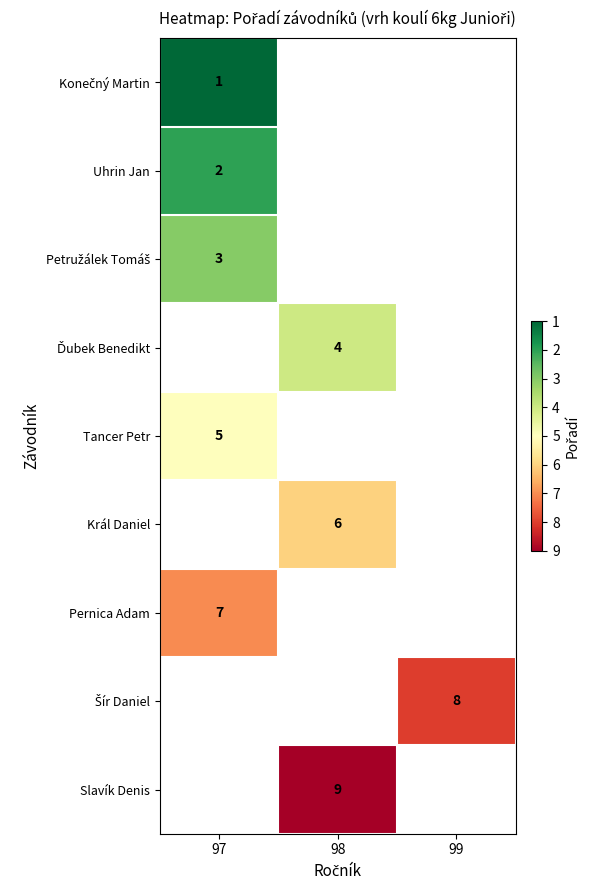

The value of Pernica Adam at 97 is 12. True or false?

False